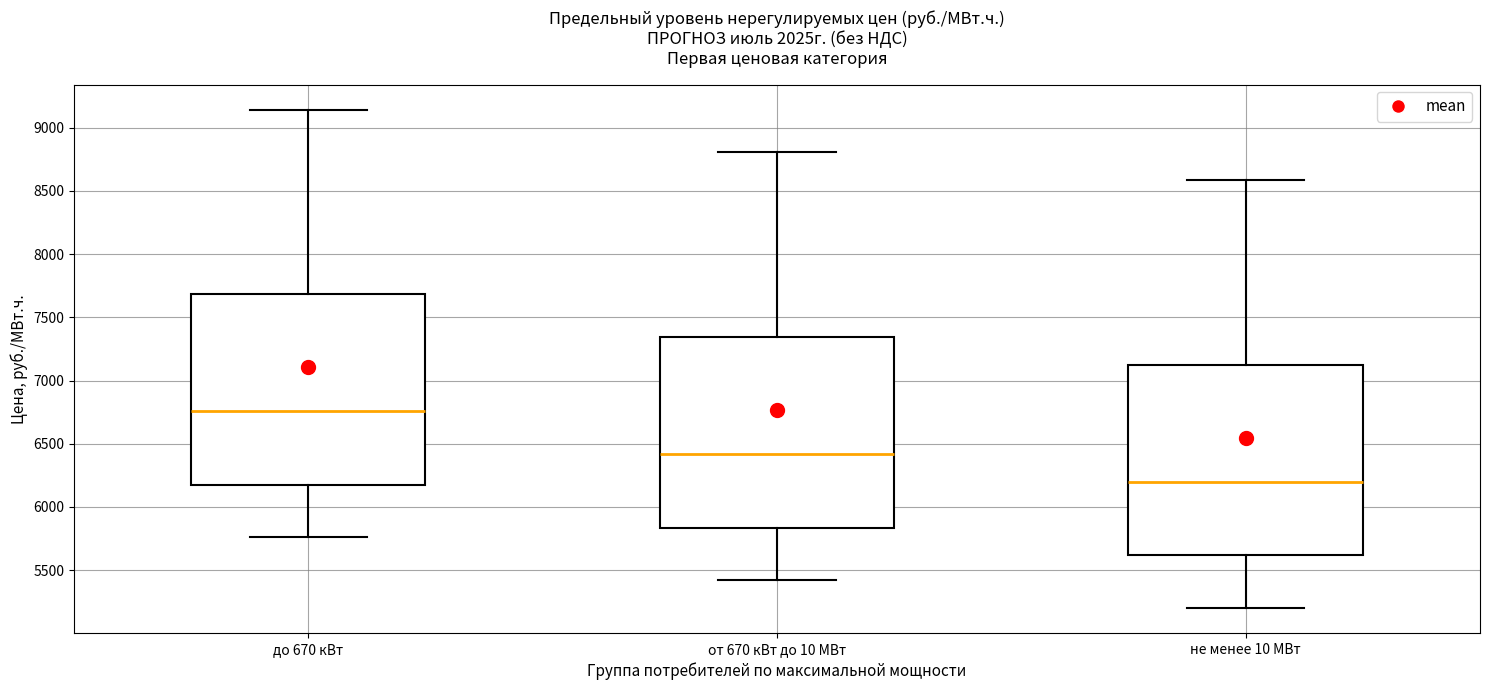

Reading left to right, read every box against the y-axis: the position of its median line, the range the box covers, and the ends of its whiskers. The values are not printed on the chart, so give them approximately, as read against the axis.

до 670 кВт: median 6750, box 6200 to 7700, whiskers 5750 to 9150
от 670 кВт до 10 МВт: median 6400, box 5850 to 7350, whiskers 5400 to 8800
не менее 10 МВт: median 6200, box 5600 to 7100, whiskers 5200 to 8600